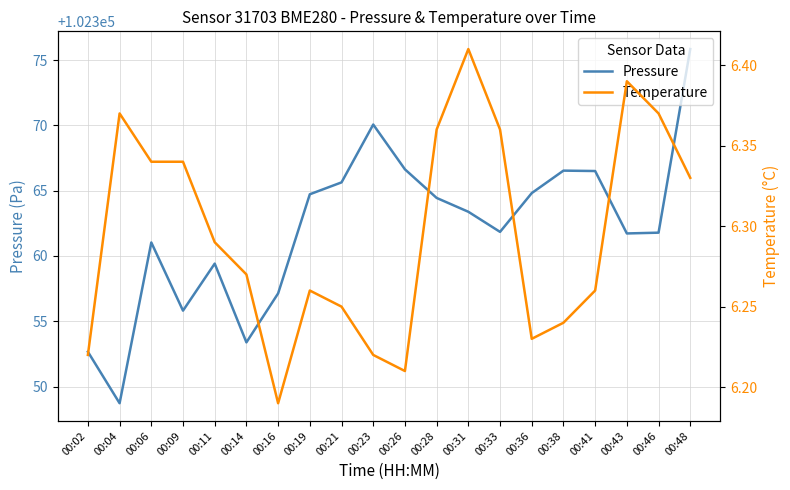

What is the greatest value displayed?

102375.8